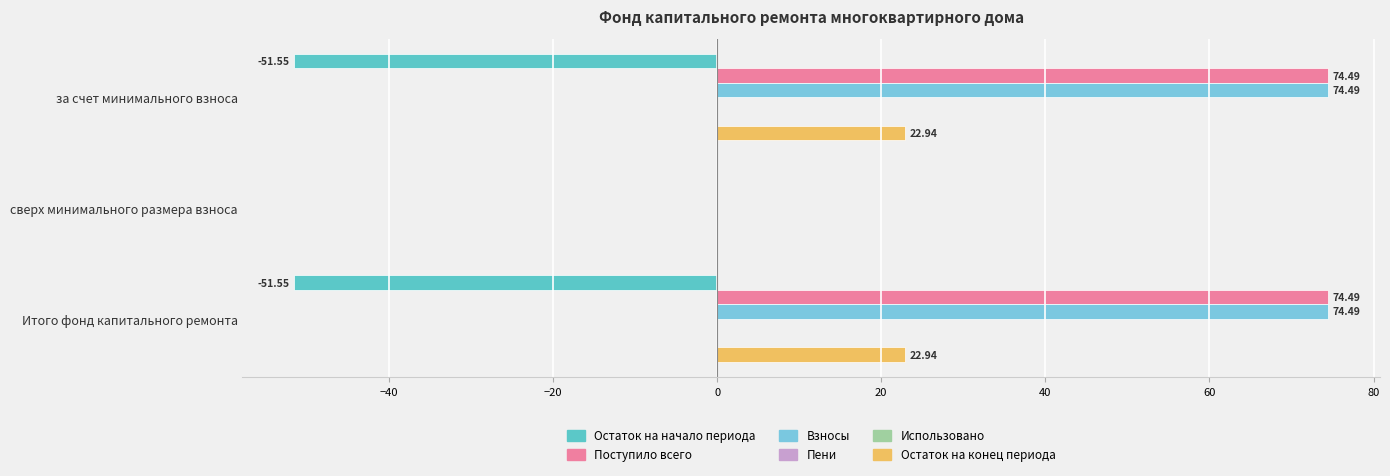

What is the maximum value shown in the chart?

74.5